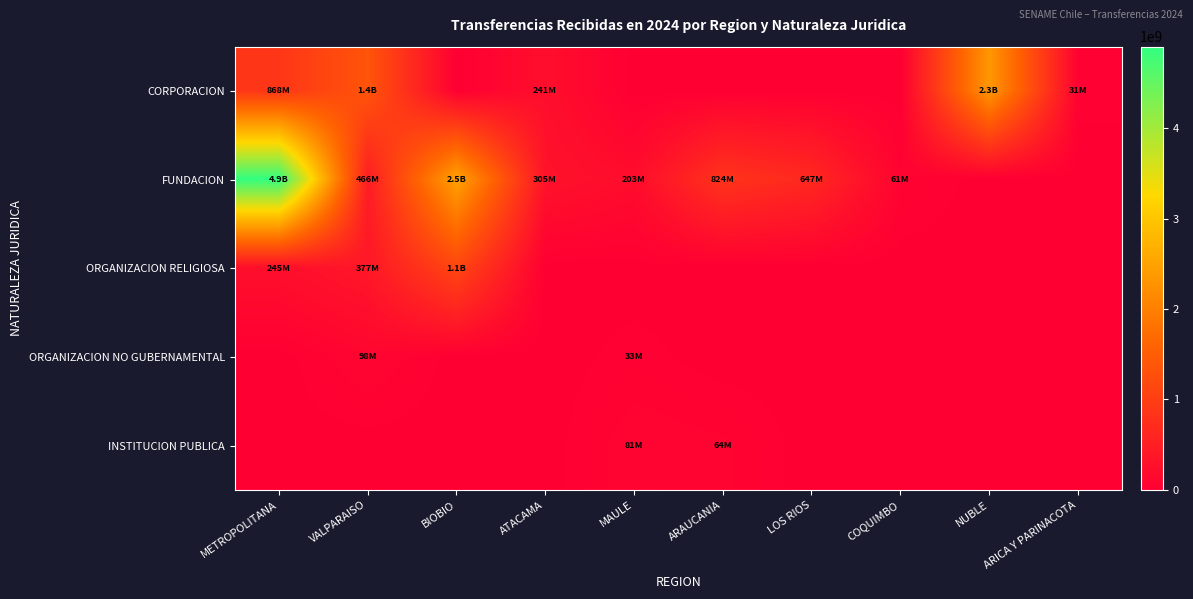

At LOS RIOS, list the series in order from smallest to largest.

CORPORACION, ORGANIZACION RELIGIOSA, ORGANIZACION NO GUBERNAMENTAL, INSTITUCION PUBLICA, FUNDACION